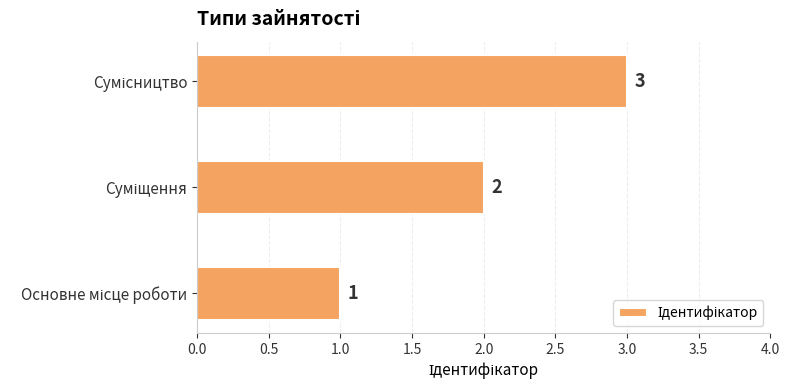

Count the values in the range 1 to 3.

3